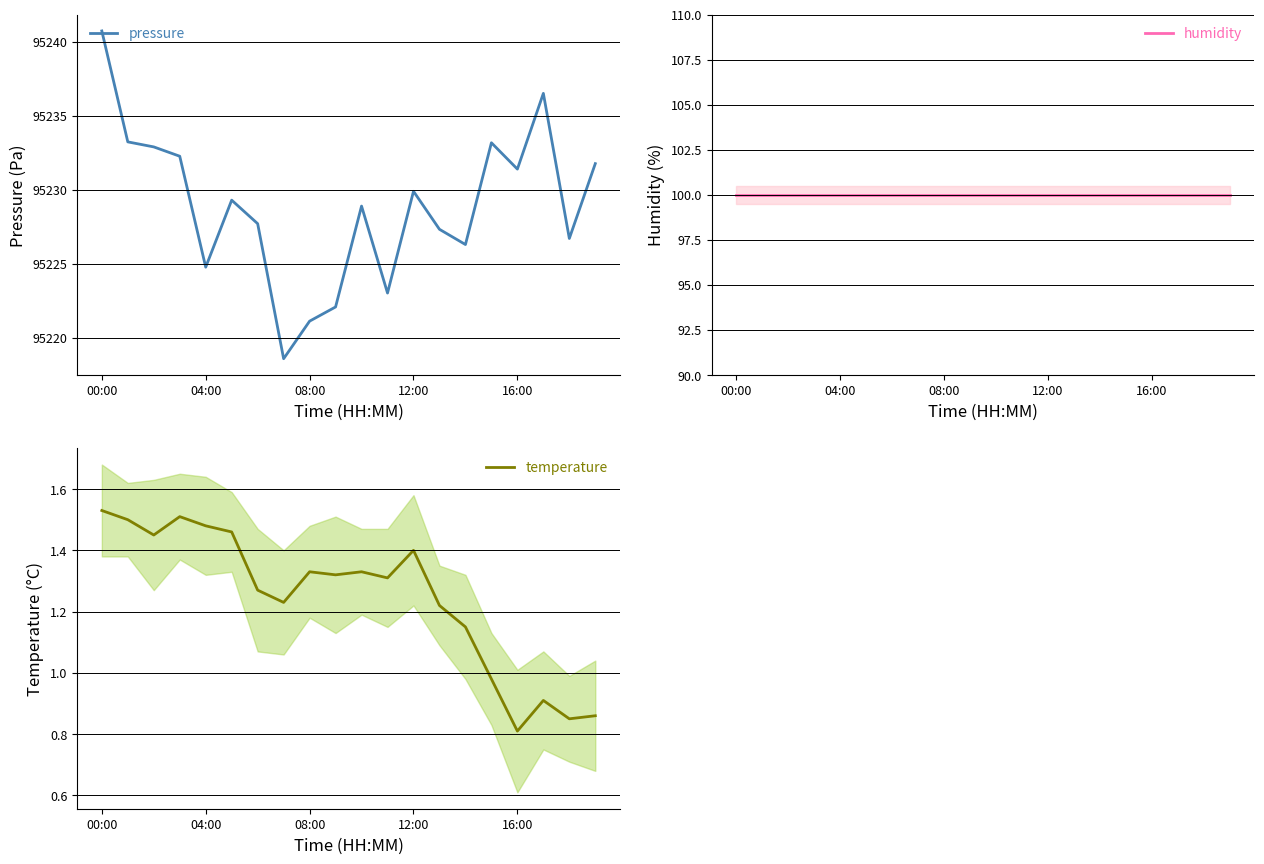

True or false: humidity and temperature cross at least once.

False